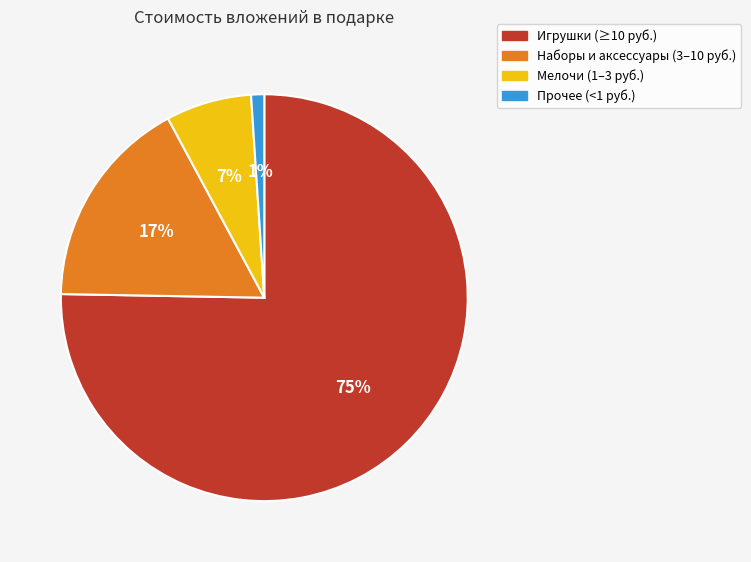

The Наборы и аксессуары (3–10 руб.) slice represents 17% of the pie. True or false?

True